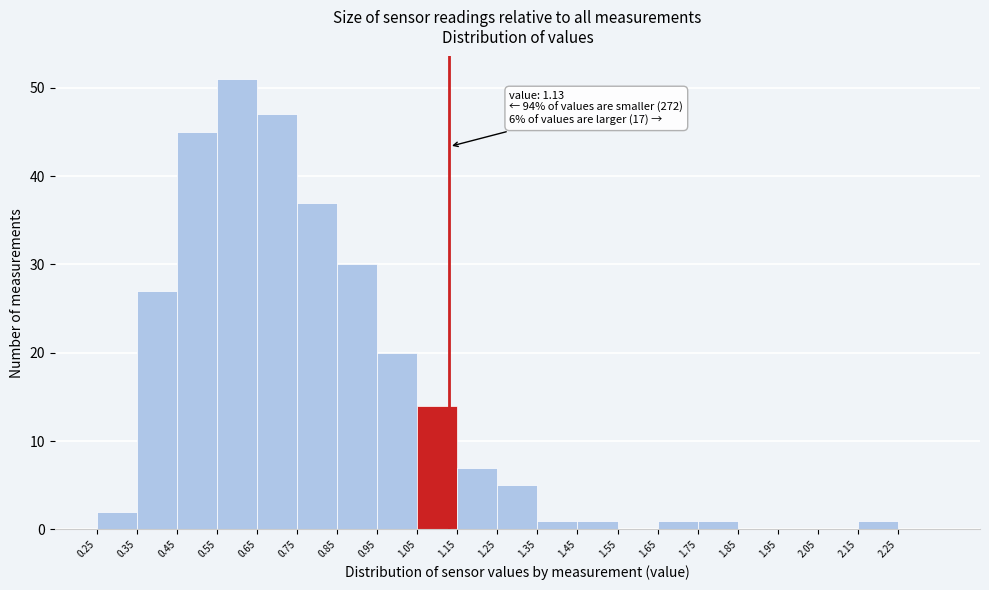

Which range on the x-axis has the tallest bar?

0.55 to 0.65